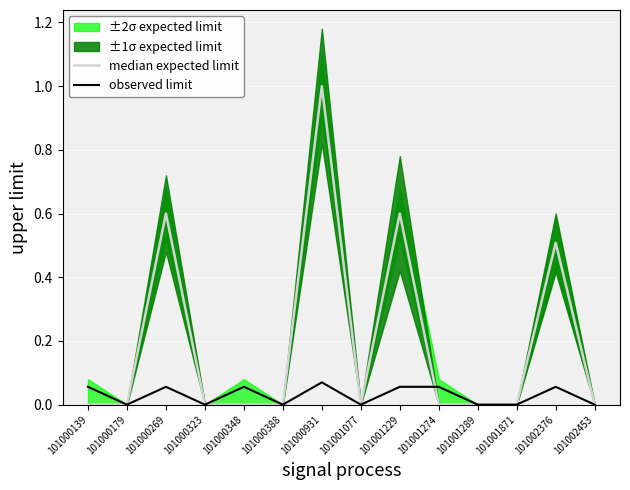

The value at 101001077 is -0.5. True or false?

False